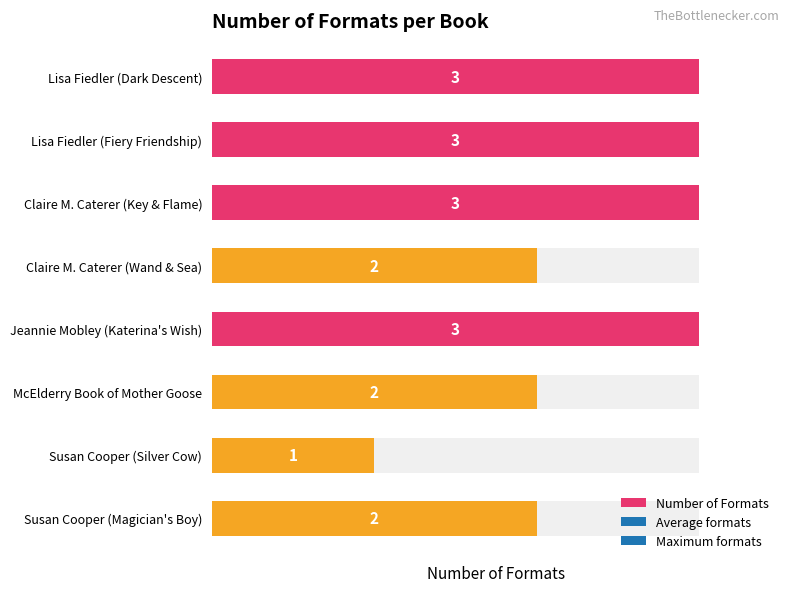

What is the minimum value shown in the chart?

1